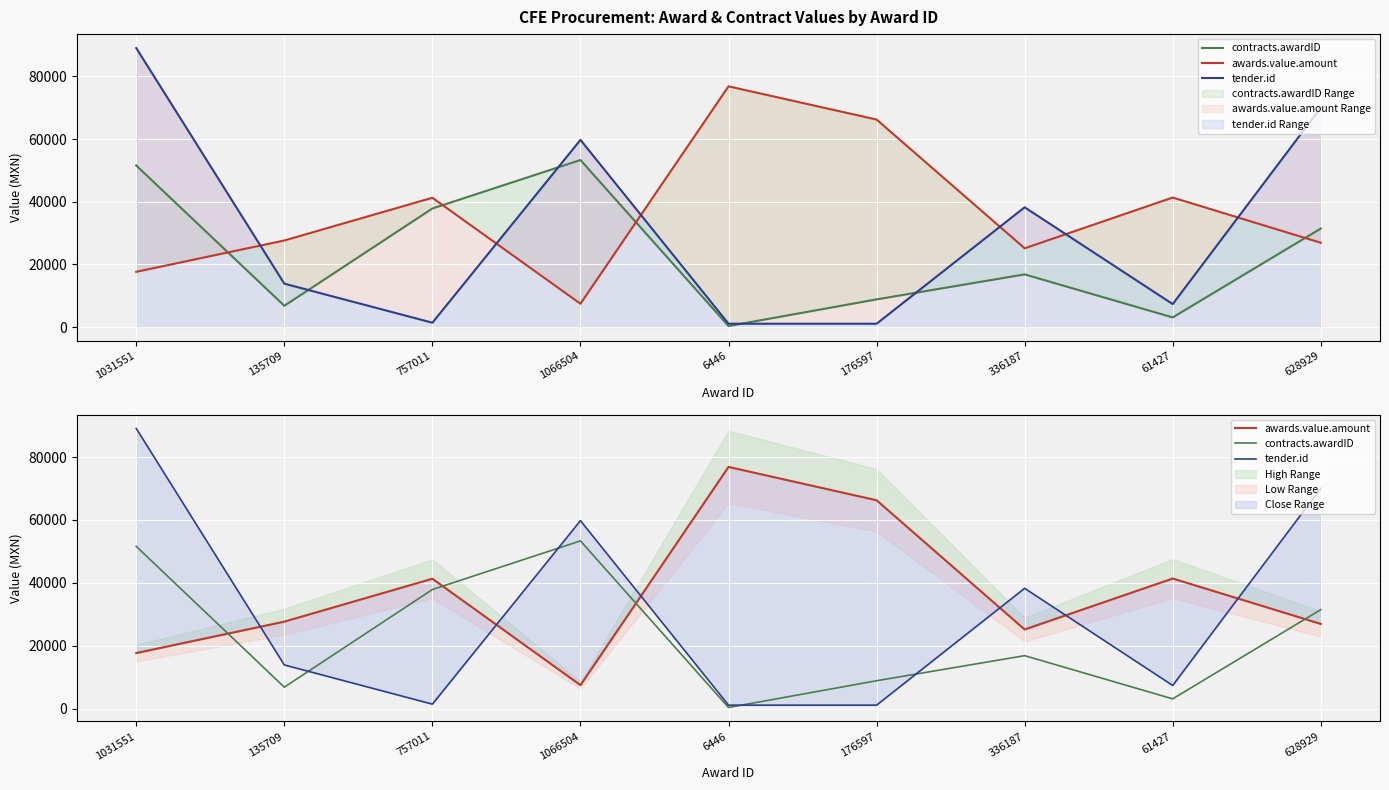

Rank the series at 6446 from highest to lowest value.

awards.value.amount, tender.id, contracts.awardID